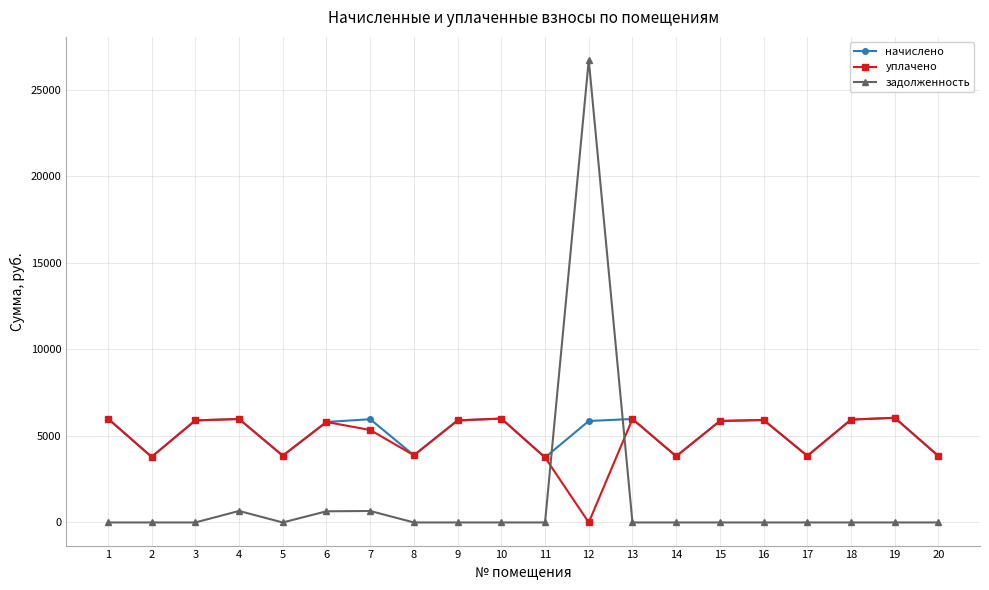

In уплачено, how many points are higher than both neighbors (excluding endpoints)?

6